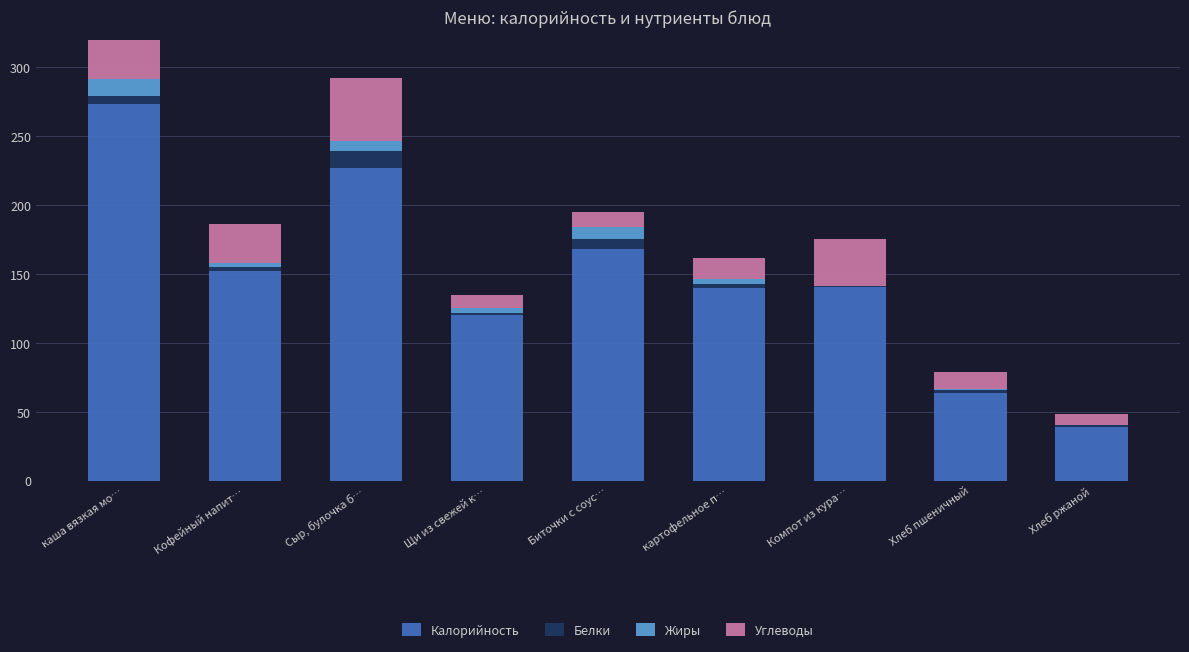

How many categories are shown in the chart?

9